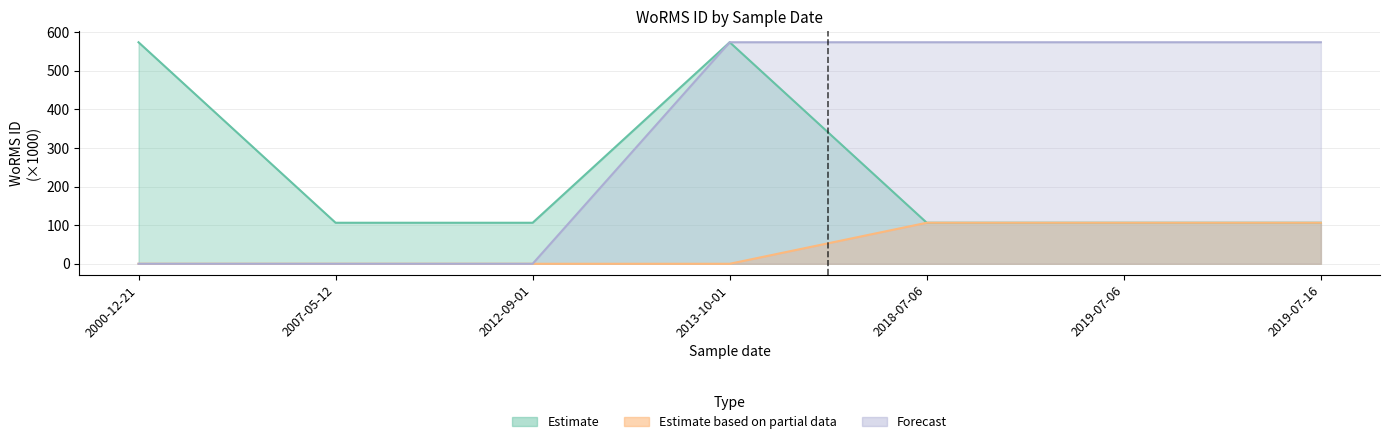

True or false: Estimate and Estimate based on partial data intersect in this chart.

False